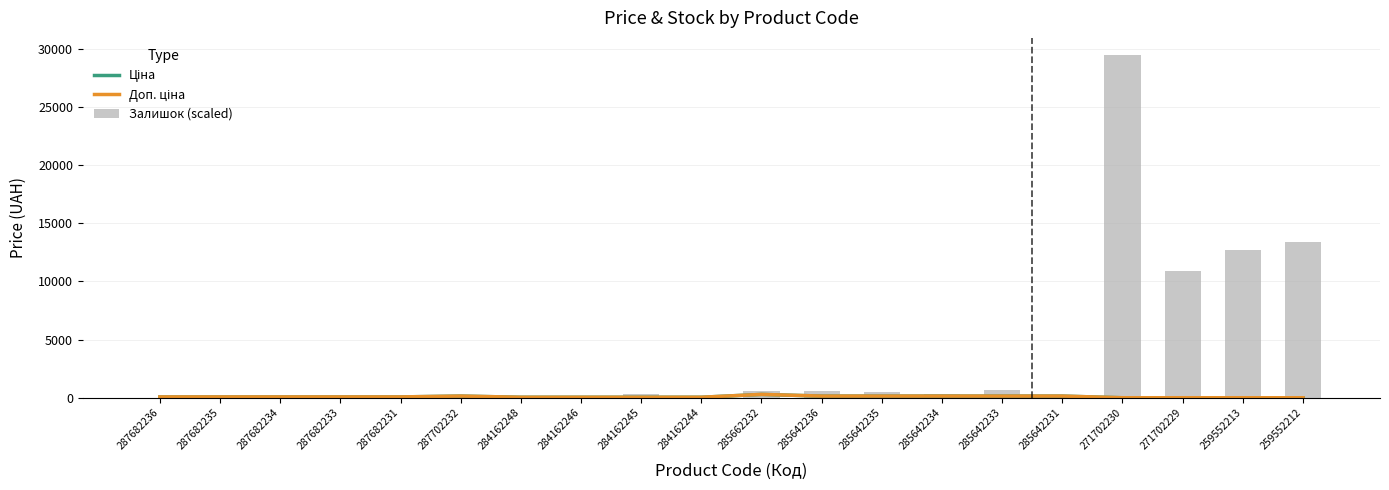

What is the difference between the second highest and minimum values in the Ціна series?

145.8